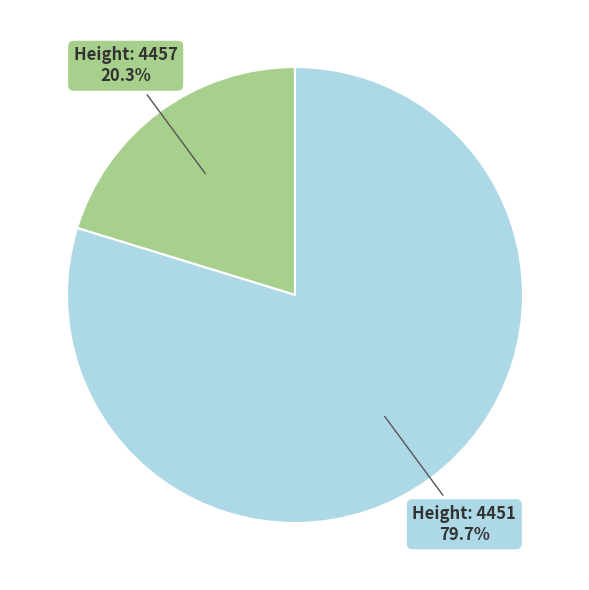

Does any single category account for the majority?

Yes